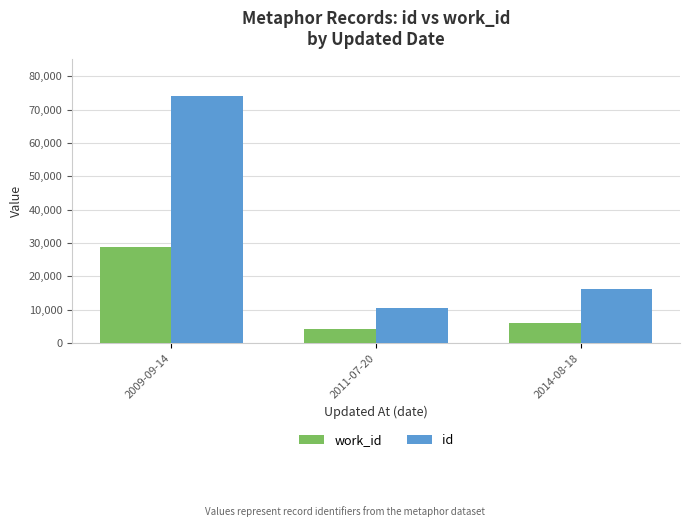

What is the label of the 1st bar from the right?

2014-08-18